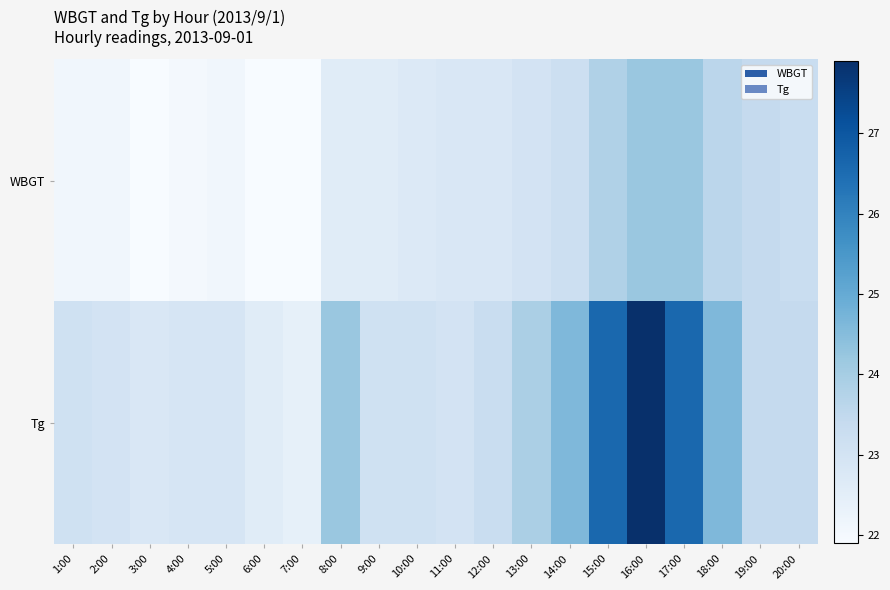

Which series changed the most between 1:00 and 10:00?

WBGT